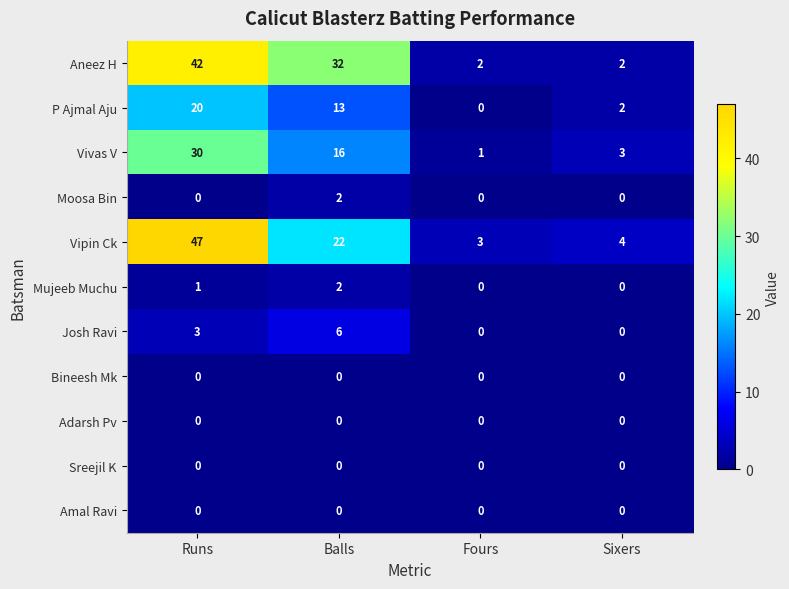

How many values in the Mujeeb Muchu series are below 1?

2